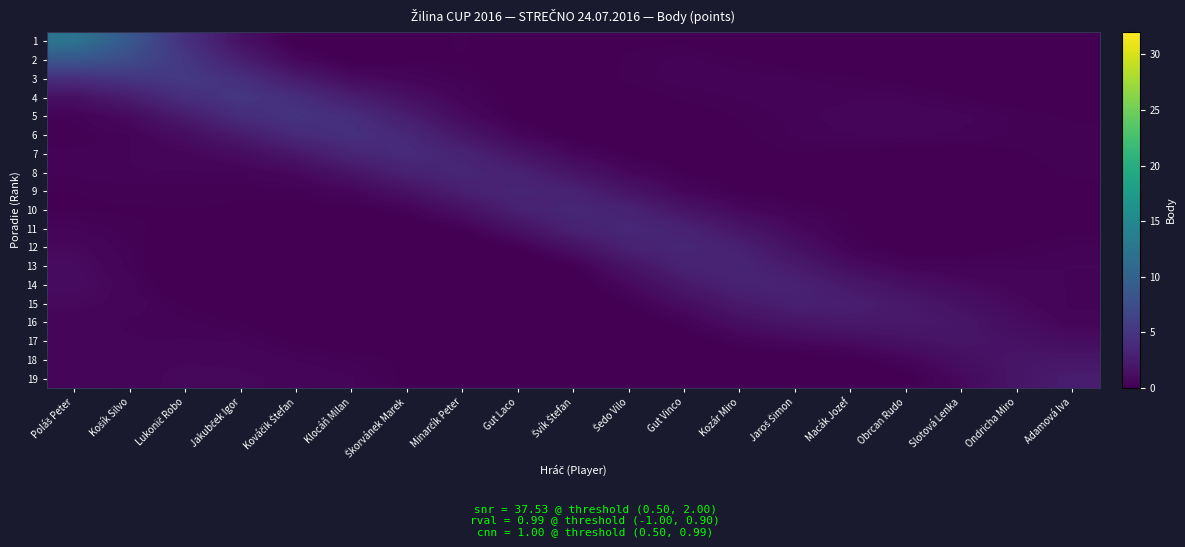

At which category is the sum across all series the highest?

Poláš Peter